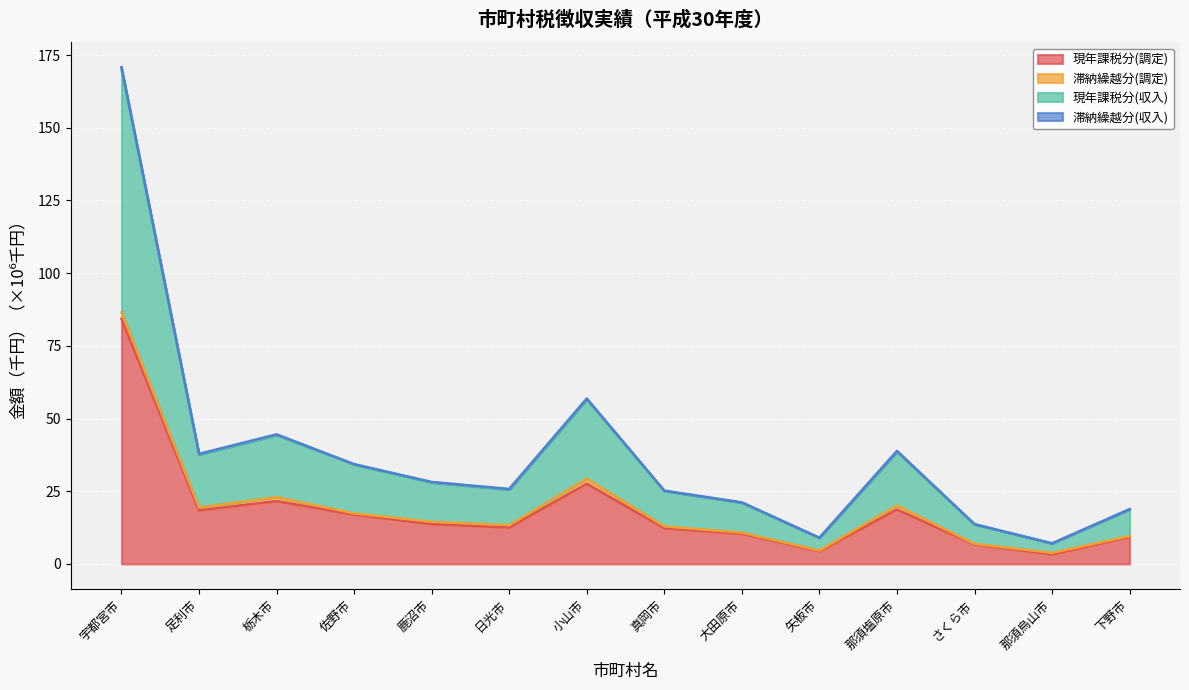

True or false: 現年課税分(調定) and 現年課税分(収入) intersect in this chart.

False